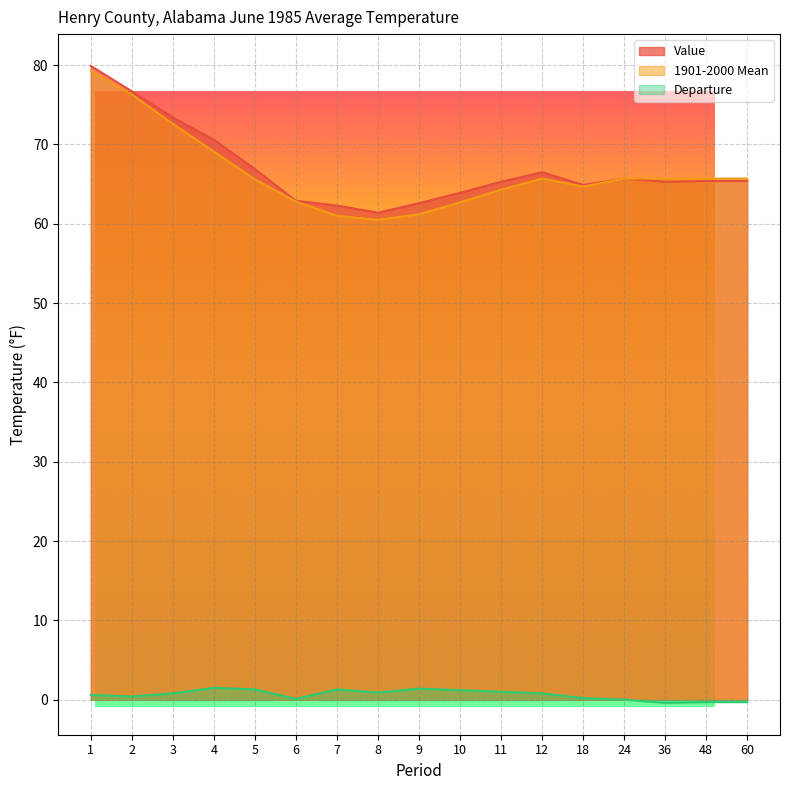

What are all the series names shown in the legend?

Value, 1901-2000 Mean, Departure